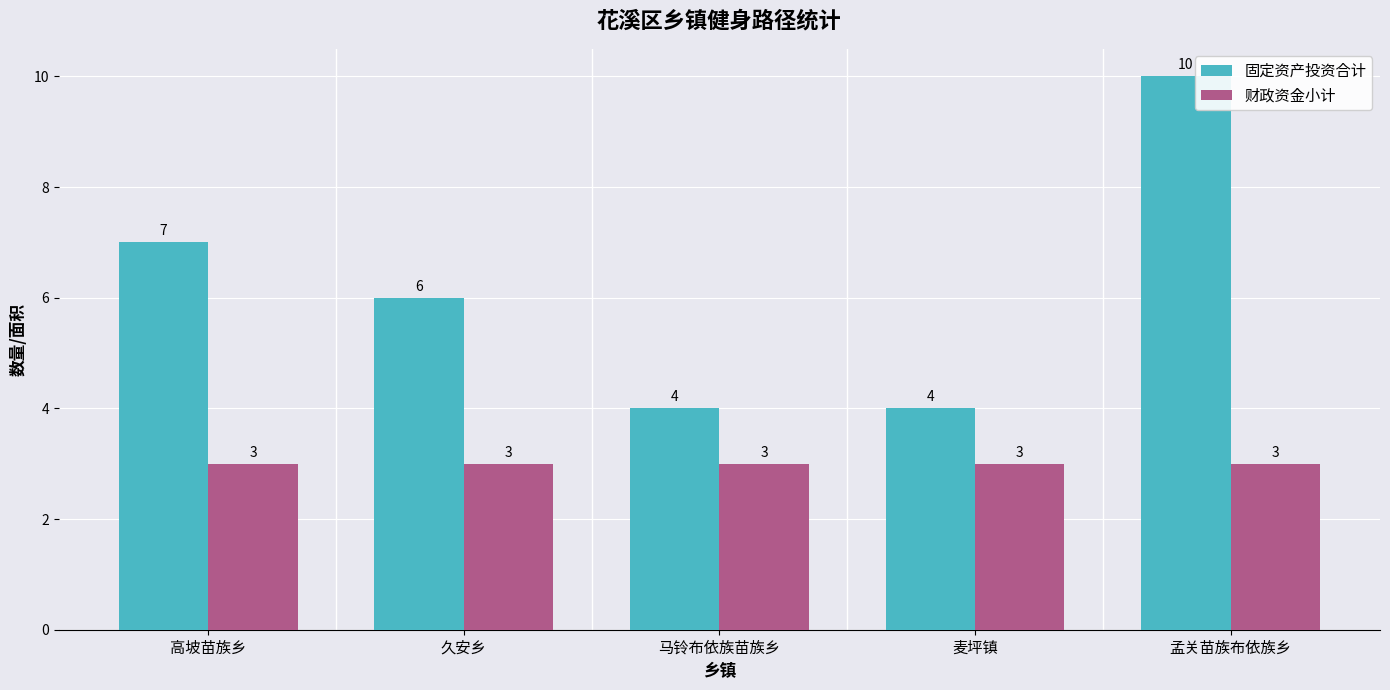

What is the difference between the 固定资产投资合计 values at 马铃布依族苗族乡 and 高坡苗族乡?

3